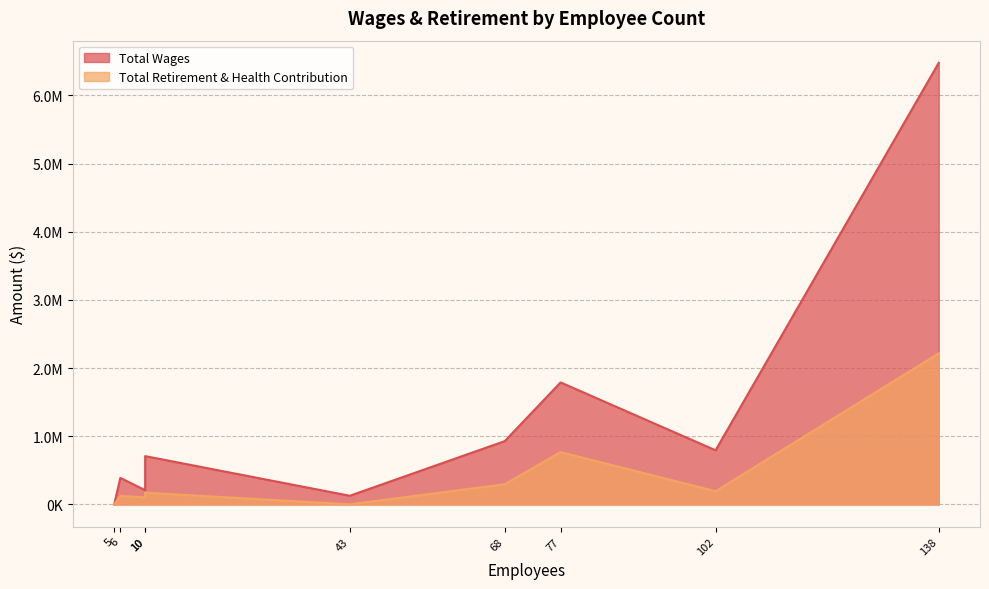

True or false: Total Wages has more than 2 interior local peaks.

False